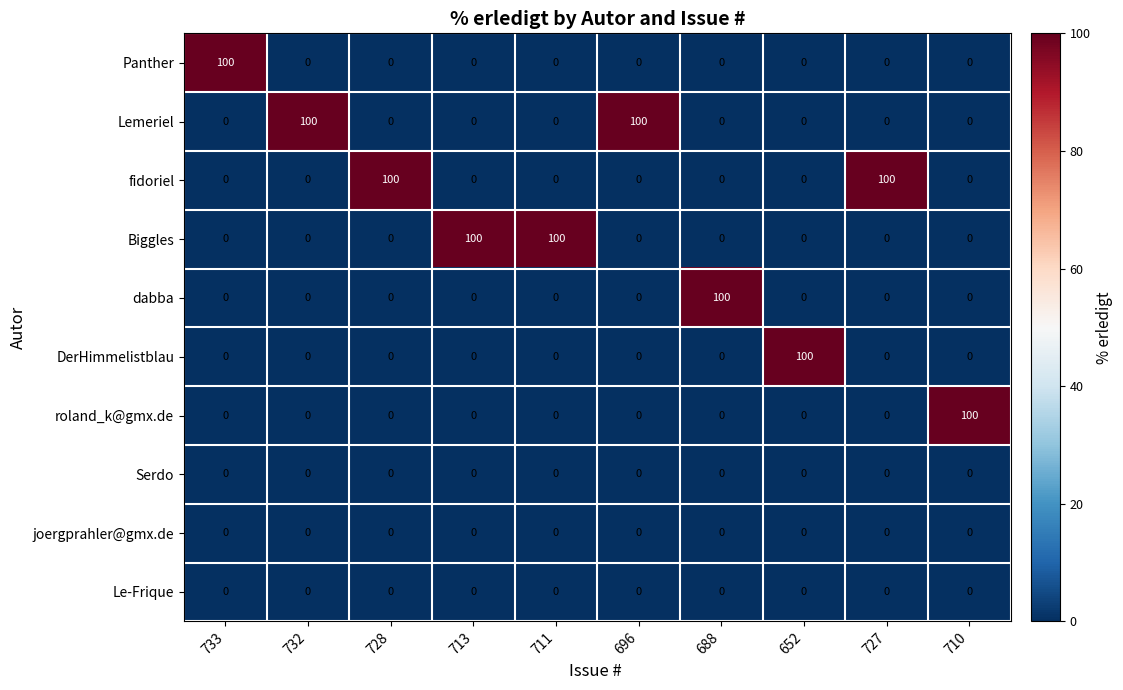

True or false: Biggles has a value of 42 at 696.

False